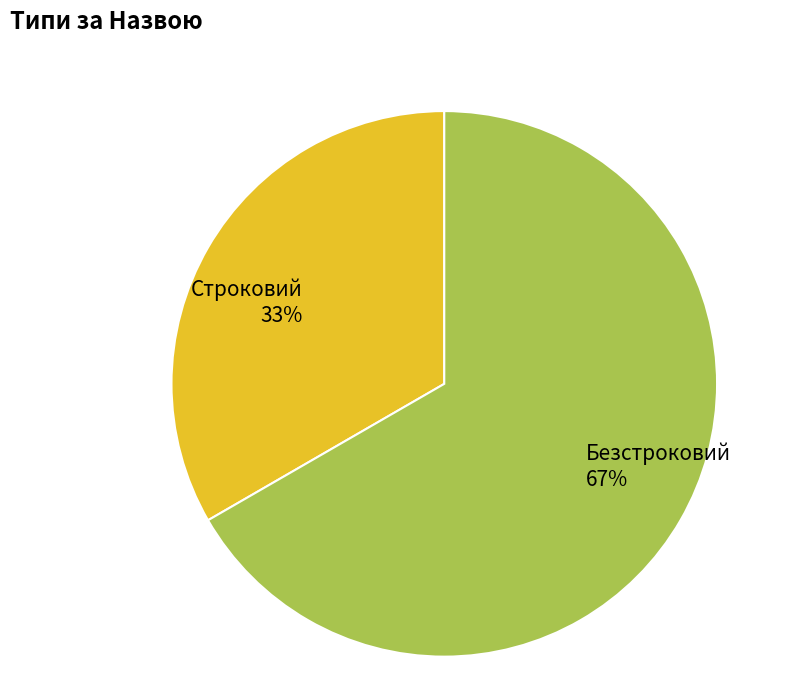

To the nearest percent, what is the average slice percentage?

50%